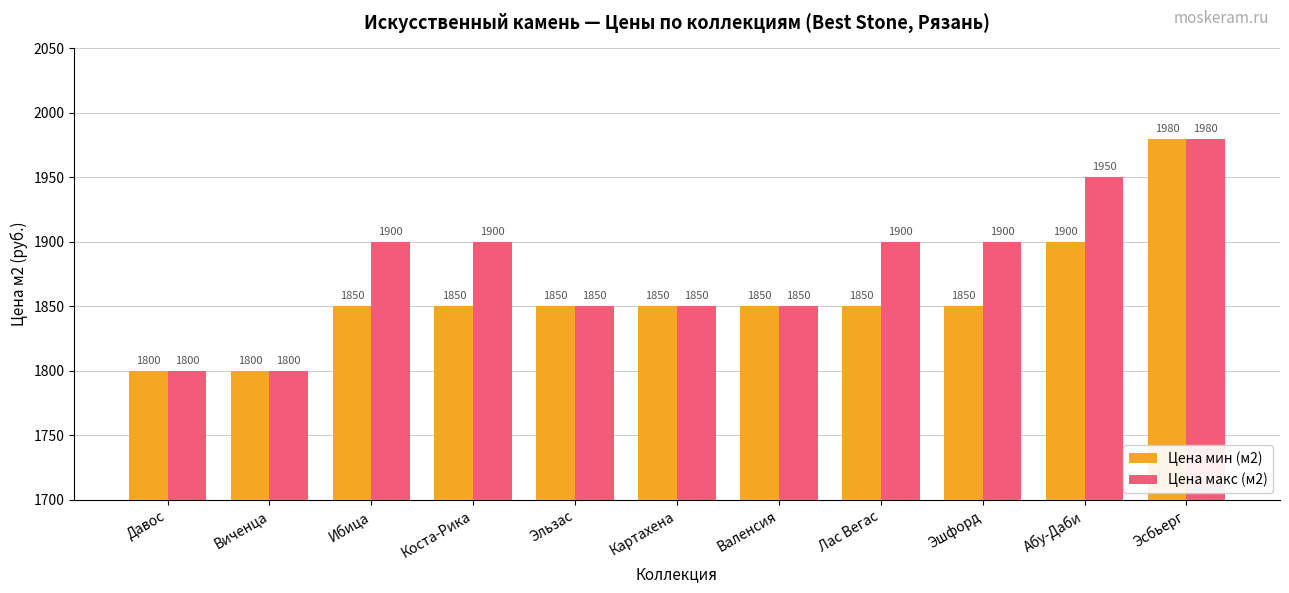

Which series has the largest total across all categories?

Цена макс (м2)